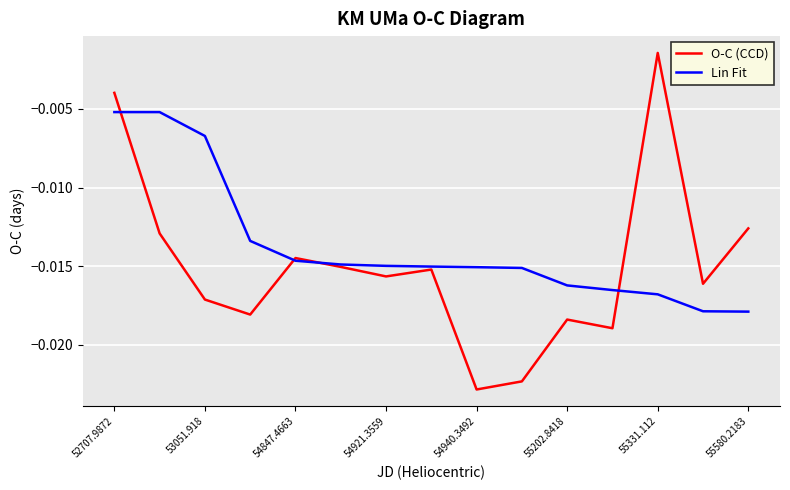

Which series has the largest range (max minus min)?

O-C (CCD)